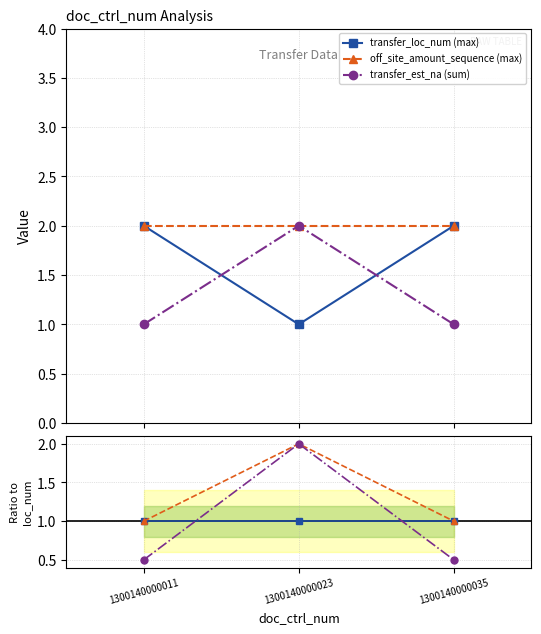

How many categories are shown in the chart?

3